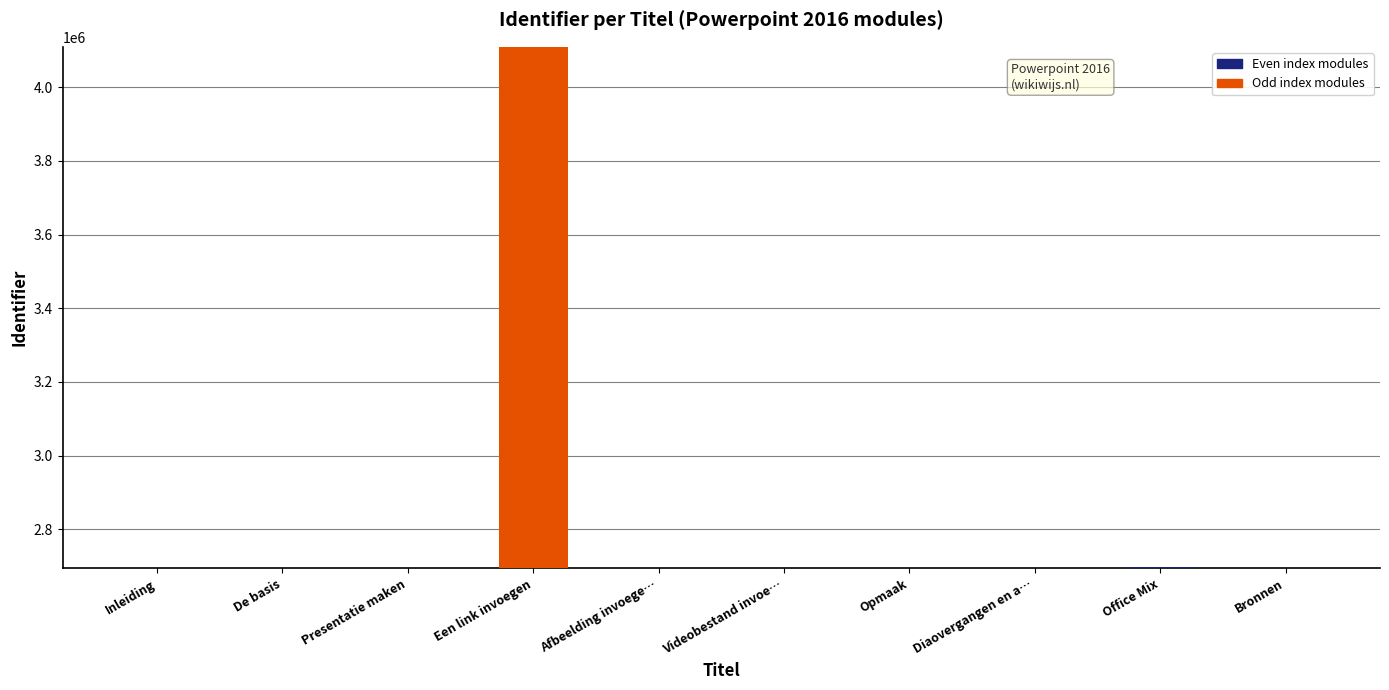

What is the greatest value displayed?

4108063